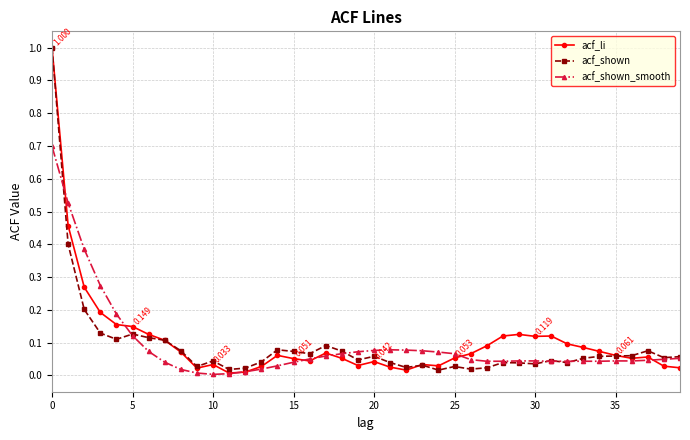

Which series has the widest spread of values?

acf_li